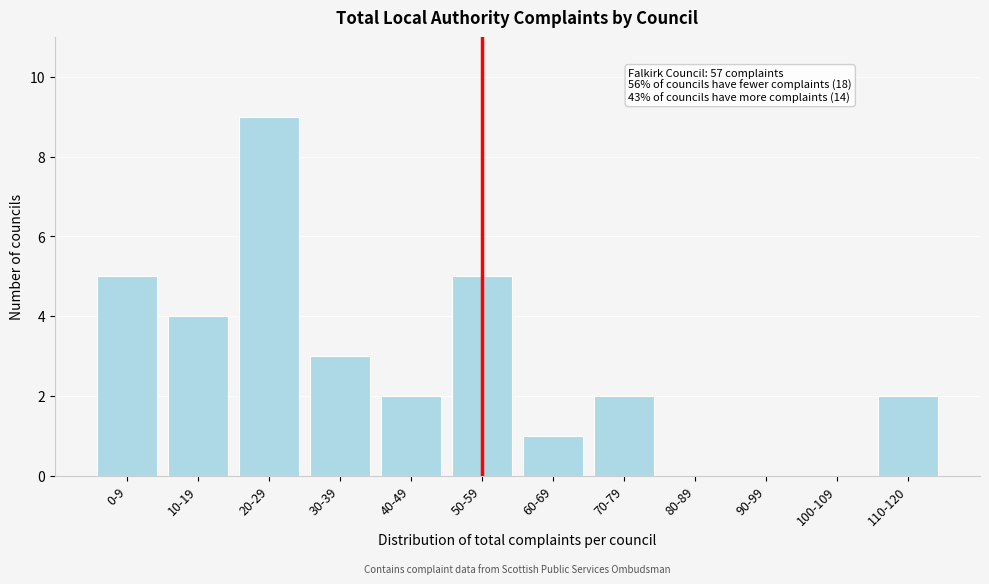

Reading right to left, what are all the values shown in this chart?

110-120=2	100-109=0	90-99=0	80-89=0	70-79=2	60-69=1	50-59=5	40-49=2	30-39=3	20-29=9	10-19=4	0-9=5